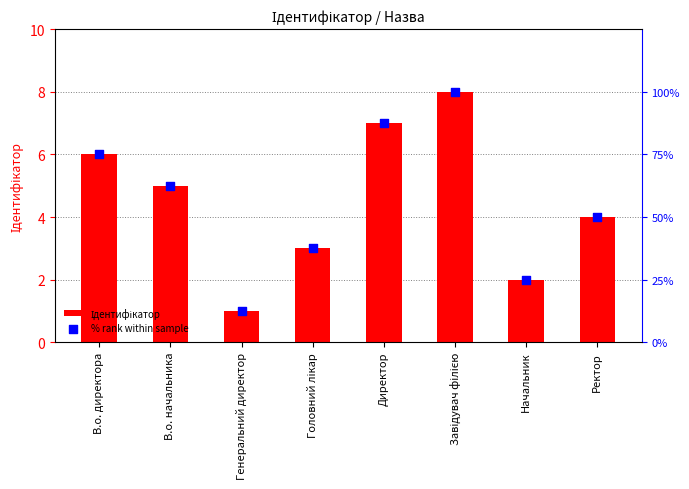

What is the total value across all series at Генеральний директор?

13.5